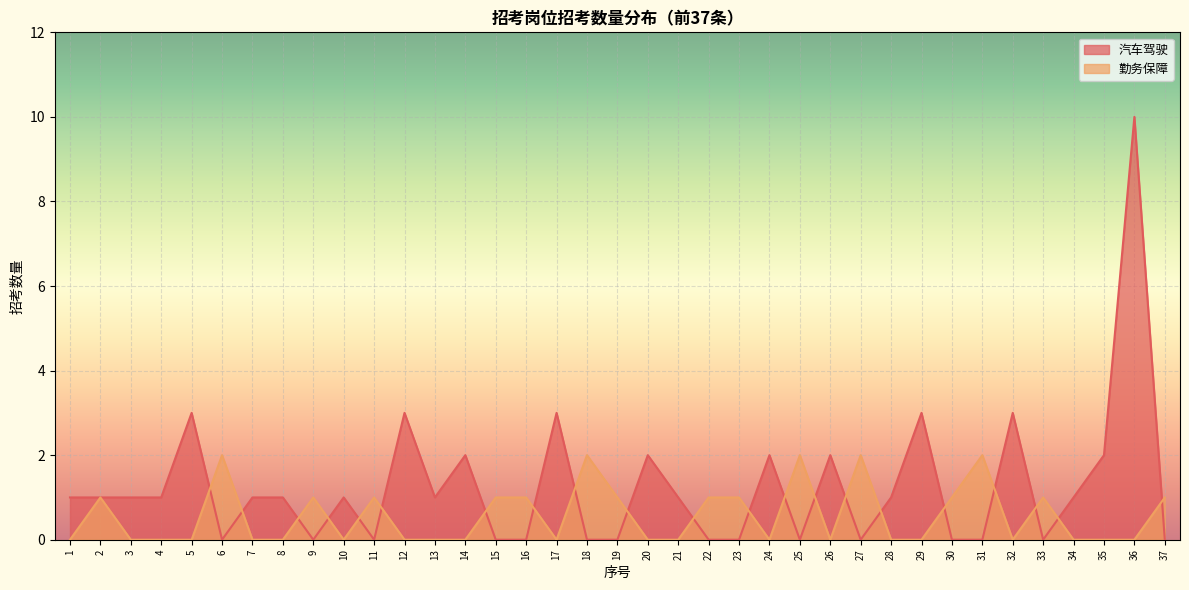

How many interior local valleys does the 汽车驾驶 series have?

7